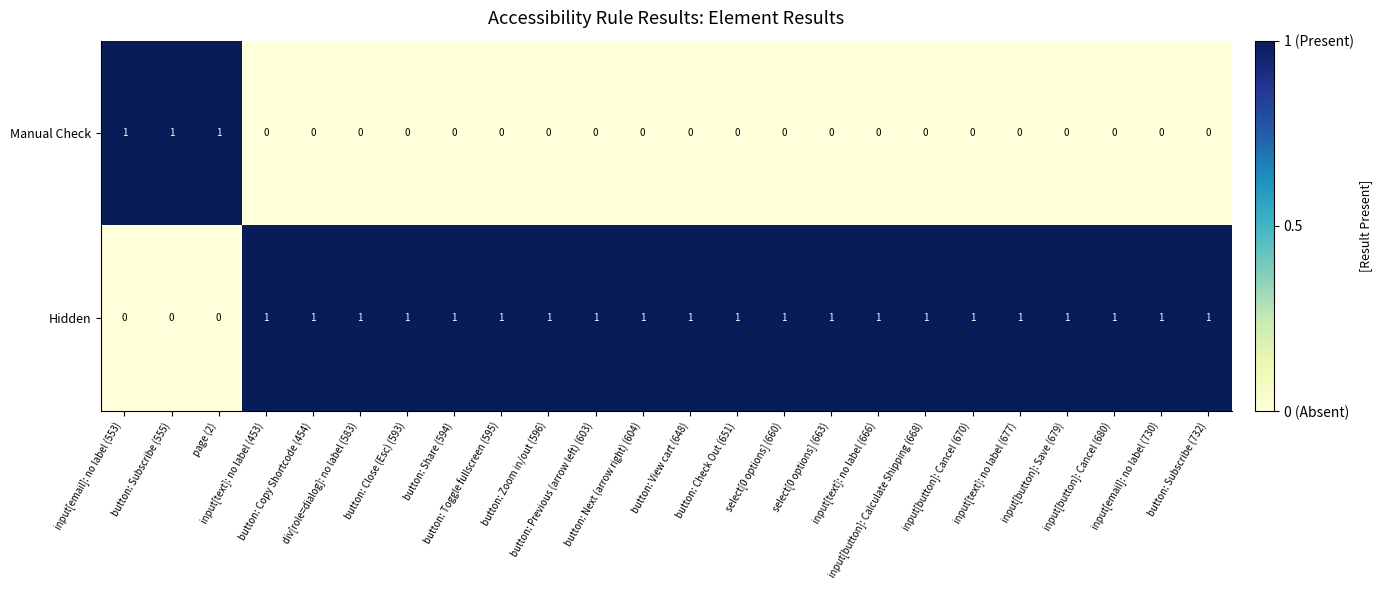

Count the Hidden values in the range 1 to 2.

21